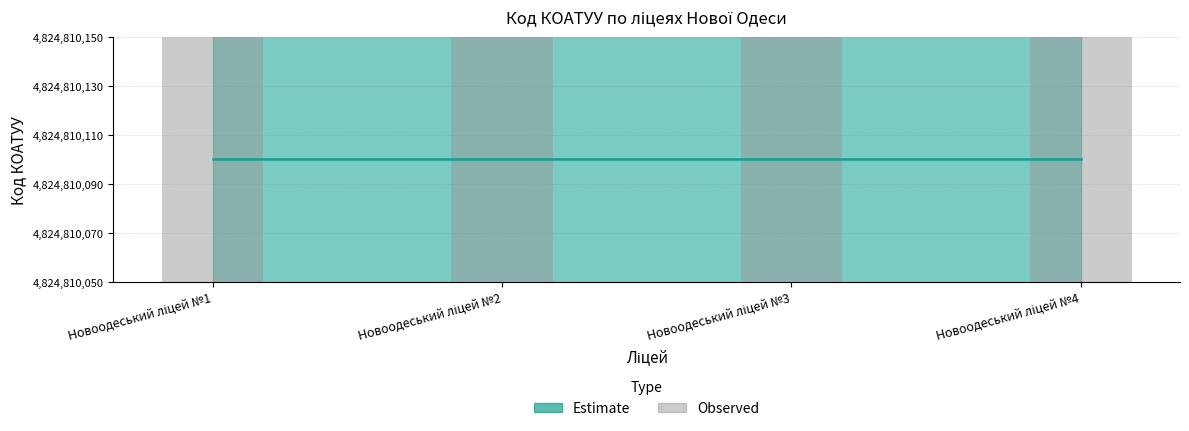

At which label does Observed reach its peak?

Новоодеський ліцей №1